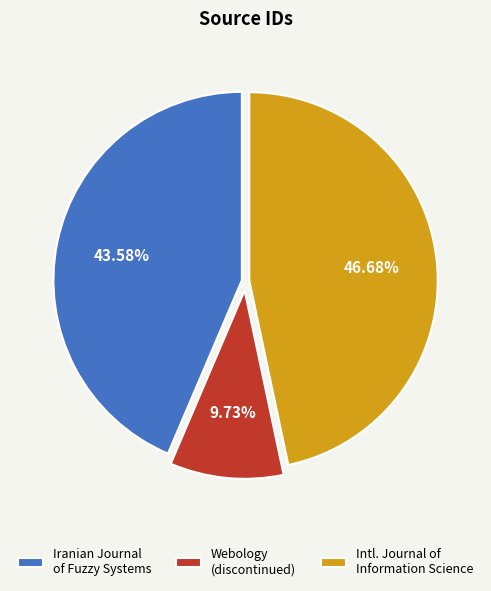

Does Intl. Journal of Information Science account for over 50% of the chart?

No